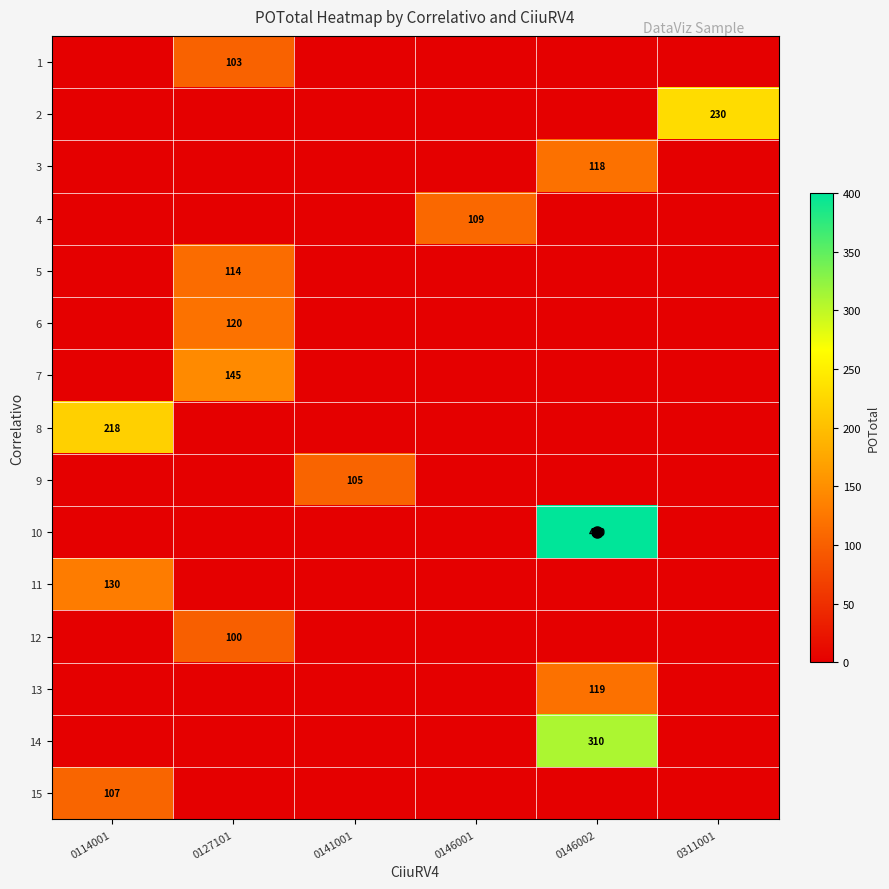

At how many categories does at least one series exceed 339?

1